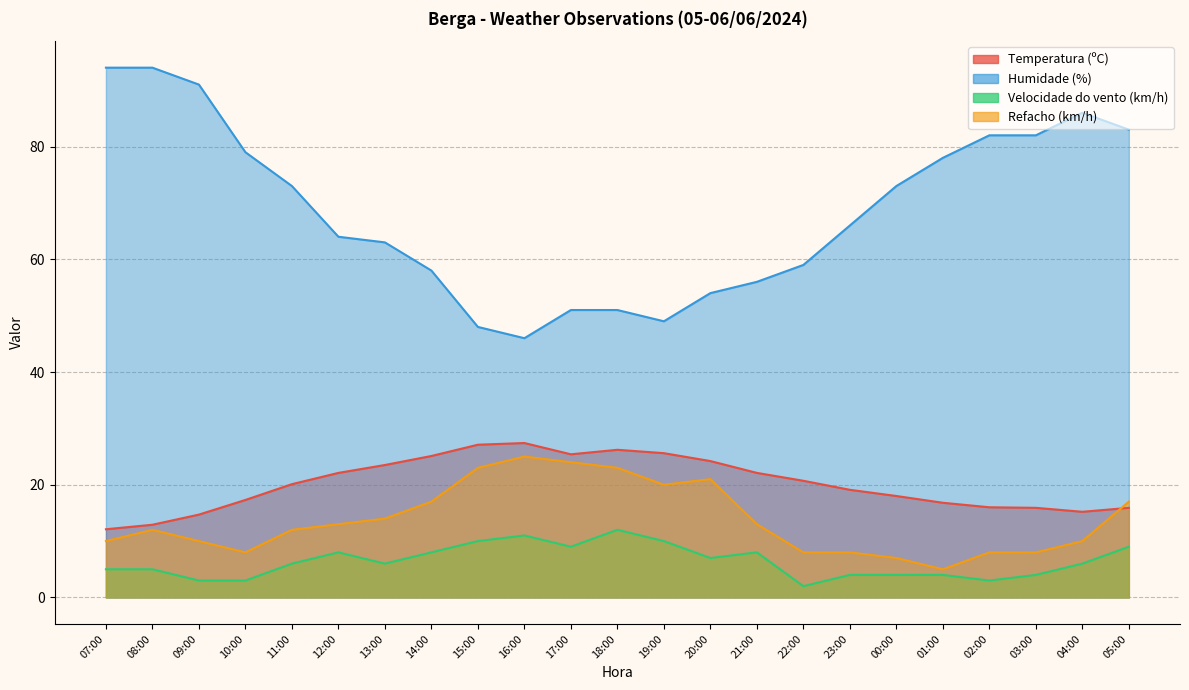

What is the difference between the maximum and minimum values in the Humidade (%) series?

48.0